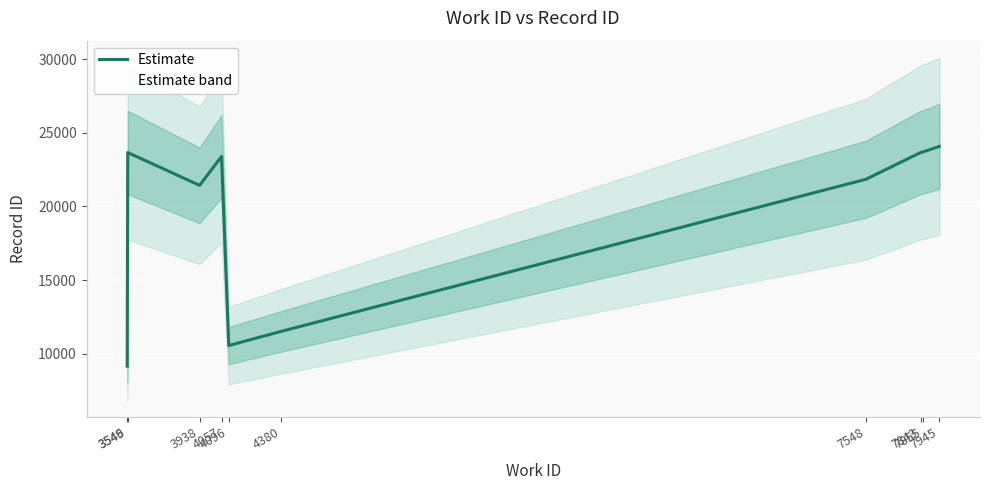

What is the change in value from 4380 to 7945?

+12577